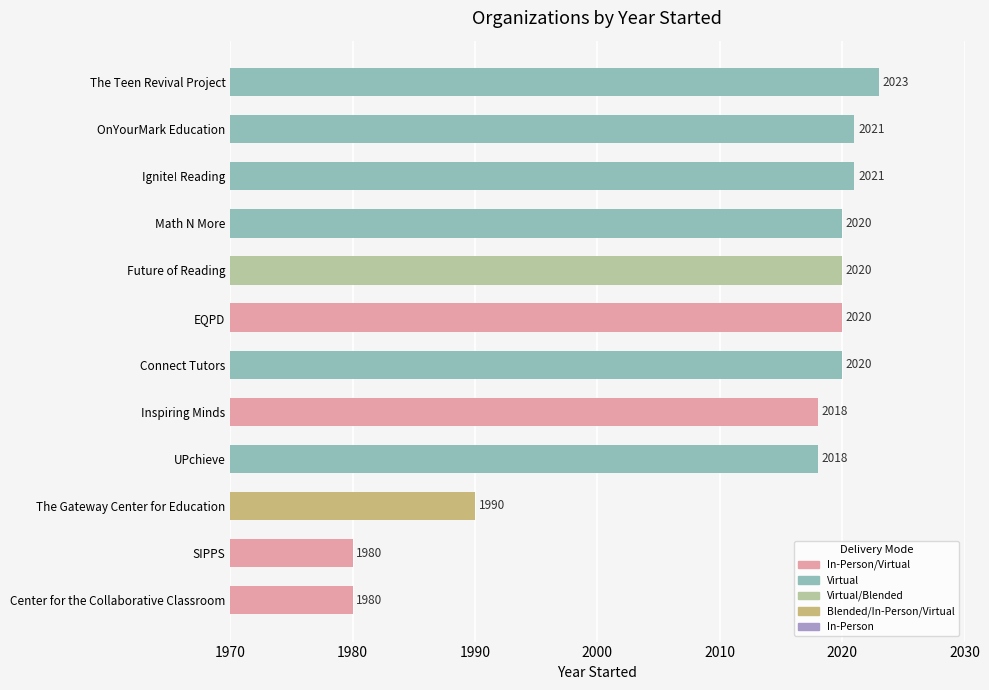

Reading bottom to top, extract all data points from this chart.

Center for the Collaborative Classroom=1980	SIPPS=1980	The Gateway Center for Education=1990	UPchieve=2018	Inspiring Minds=2018	Connect Tutors=2020	EQPD=2020	Future of Reading=2020	Math N More=2020	Ignite! Reading=2021	OnYourMark Education=2021	The Teen Revival Project=2023